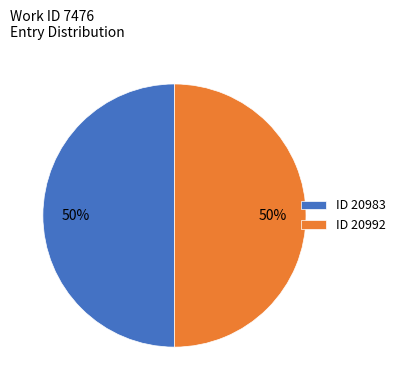

Approximately how many times larger is the value at ID 20983 compared to ID 20992?

1.0